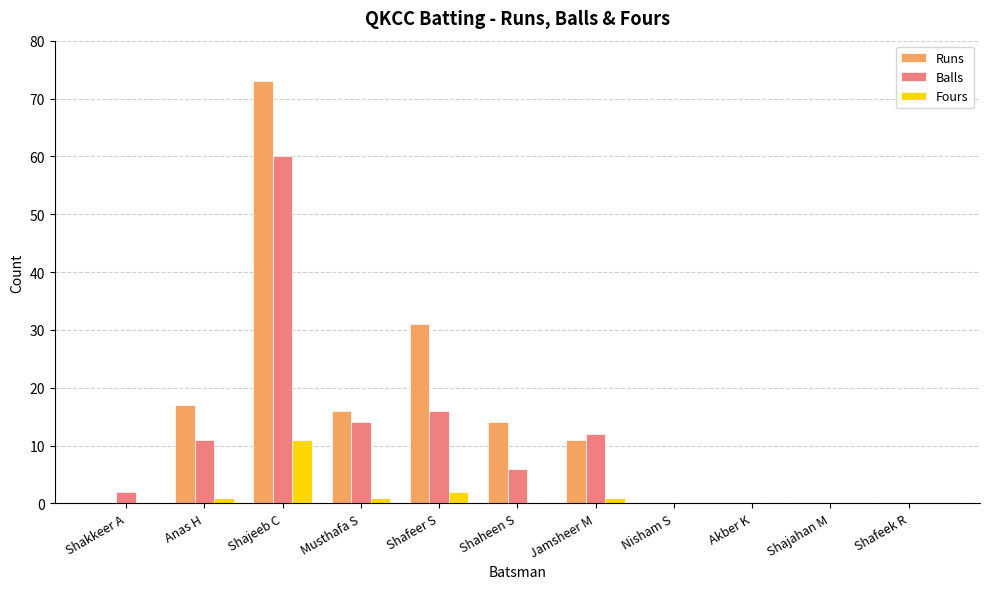

The value of Fours at Jamsheer M is 1. True or false?

True